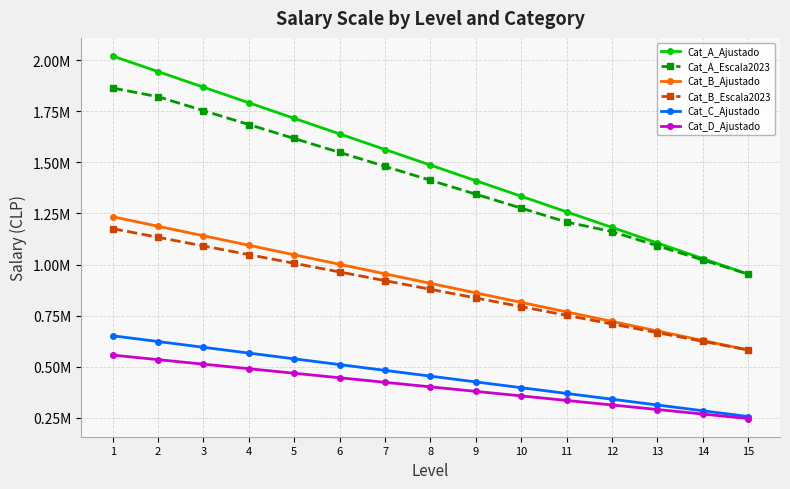

Is this an area chart (filled region under the line)?

No